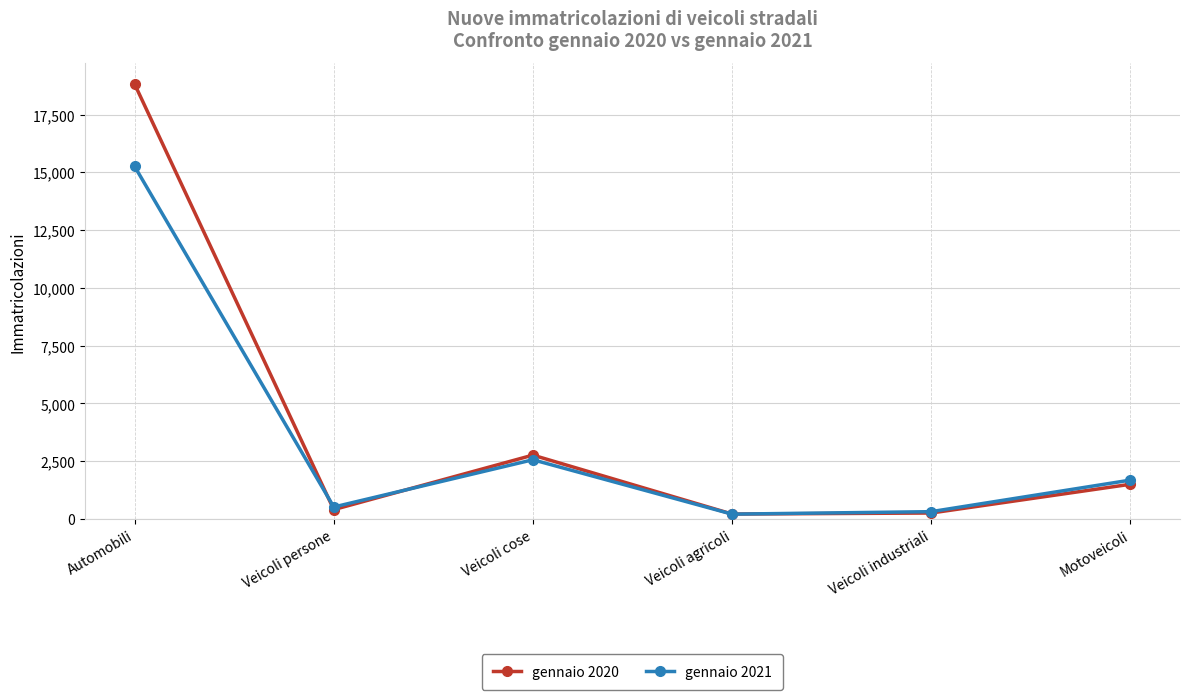

At which category is the sum across all series the highest?

Automobili